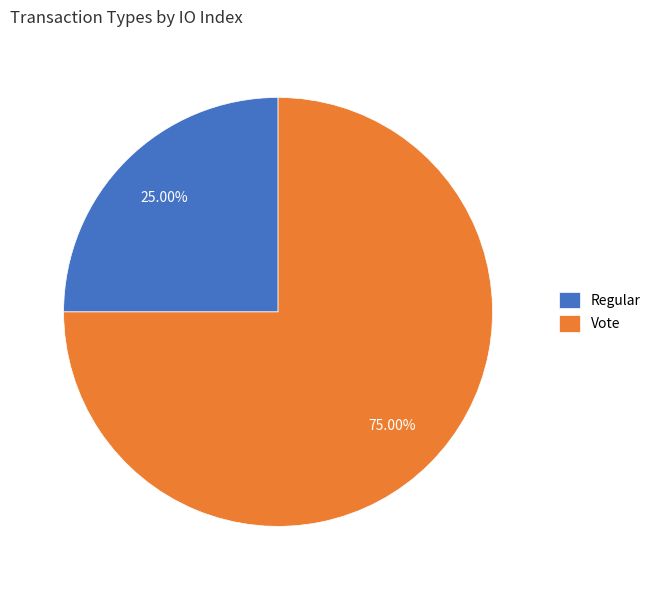

Rank the categories by value from highest to lowest.

Vote, Regular